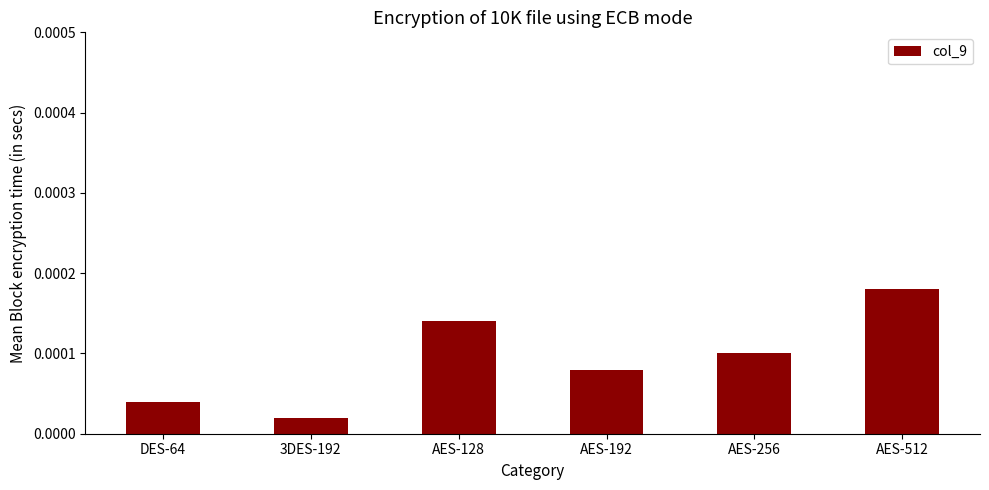

Rank the categories by value from lowest to highest.

3DES-192, DES-64, AES-192, AES-256, AES-128, AES-512